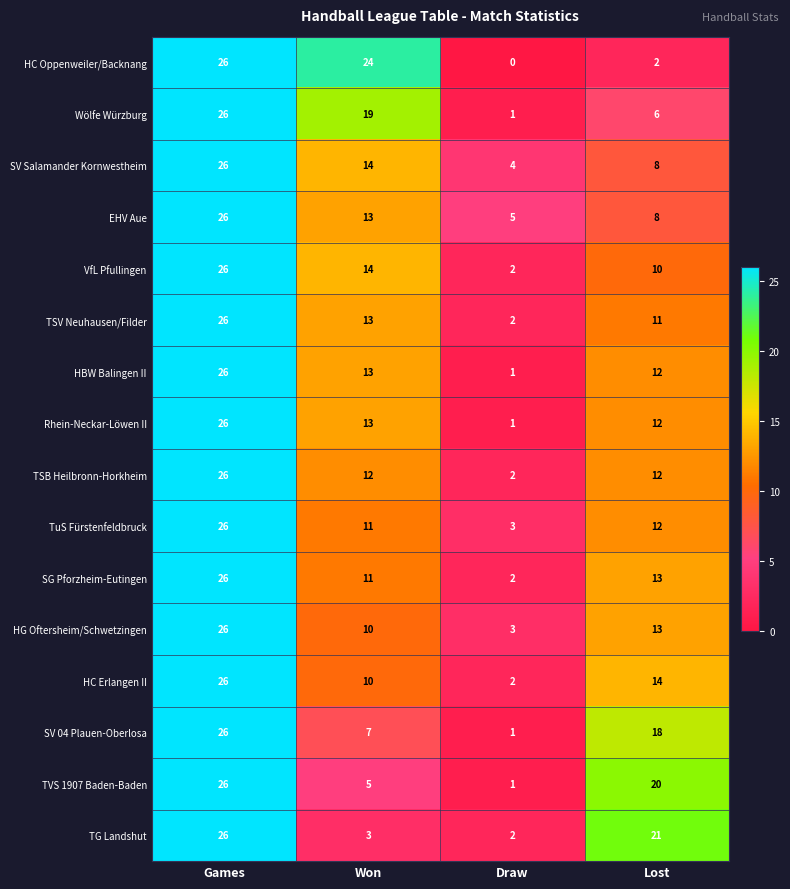

Between Games and Lost, which series saw the biggest shift?

HC Oppenweiler/Backnang